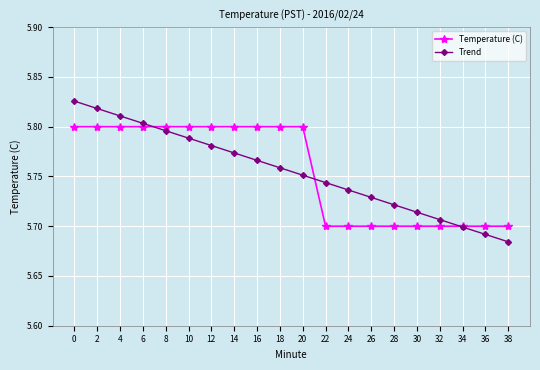

List the labels in order of Trend value, largest first.

0, 2, 4, 6, 8, 10, 12, 14, 16, 18, 20, 22, 24, 26, 28, 30, 32, 34, 36, 38